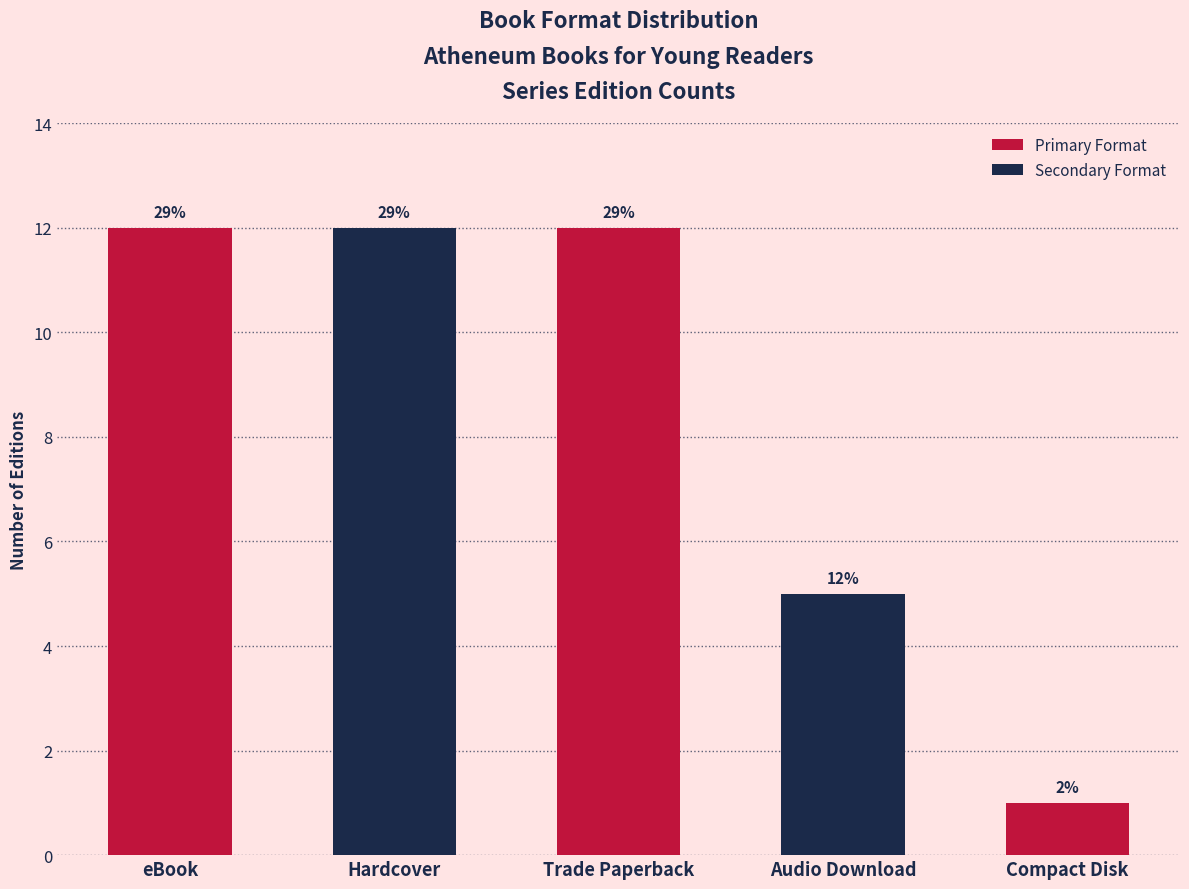

What is the sum of the values at Audio Download and Hardcover?

17